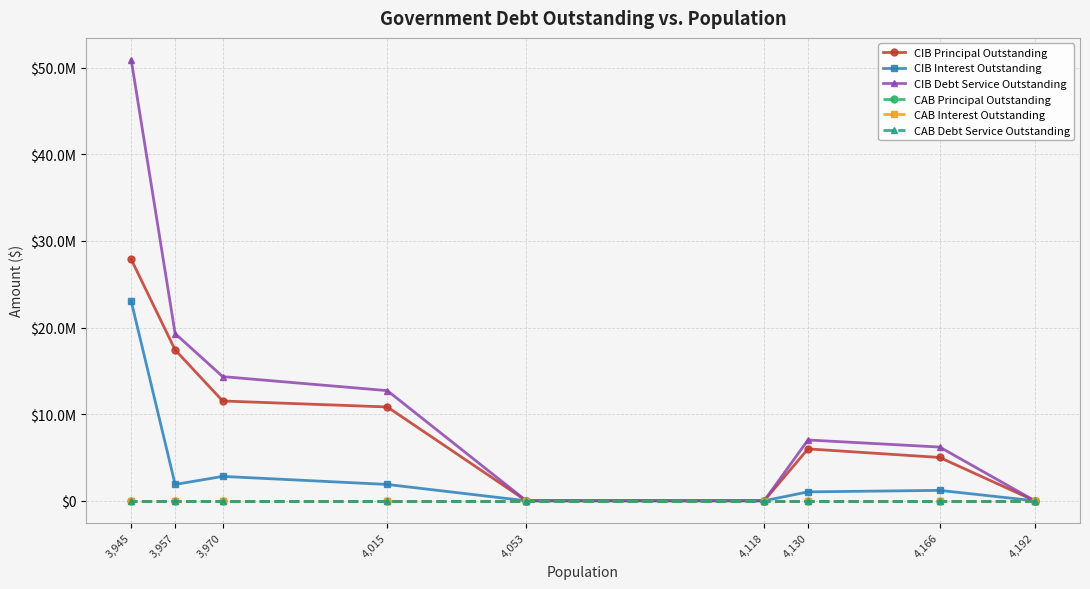

Which series has the largest total across all categories?

CIB Debt Service Outstanding